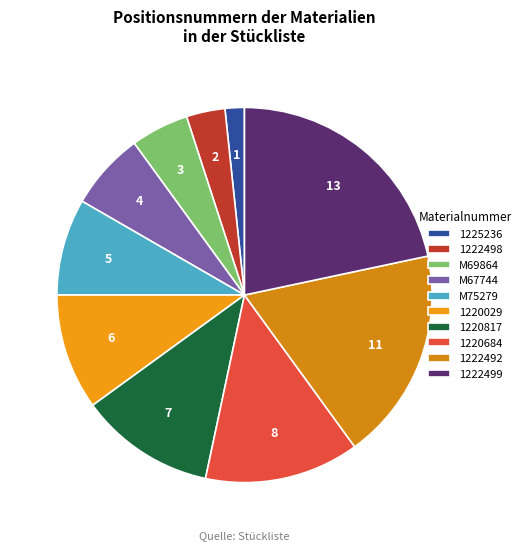

Do M69864 and M67744 together represent more than half of the pie?

No